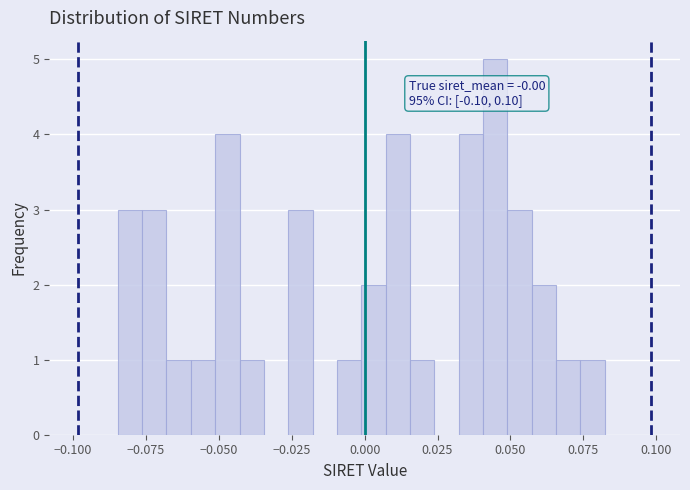

Read against the x-axis, roughly where is the centre of the tallest bar?

0.045